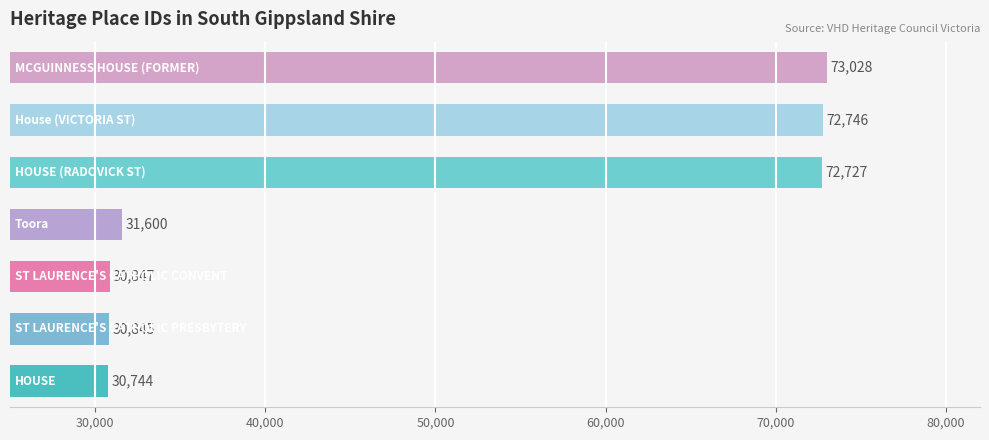

What is the difference between the maximum and minimum values?

42284